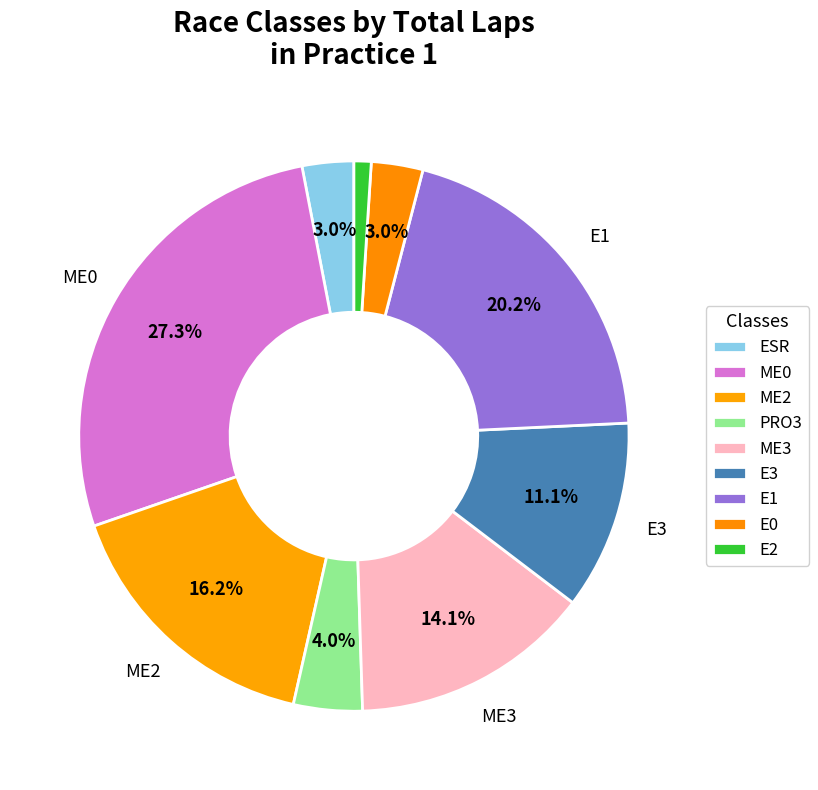

Count the number of slices in the pie.

9